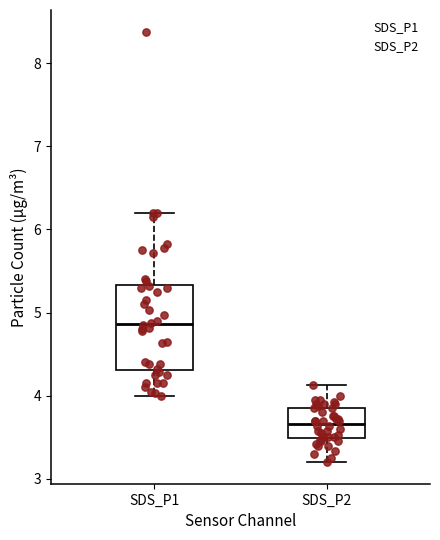

Reading left to right, transcribe this box plot: for each box, give where its median line is, the range the box spans, and where its two whiskers end, as read against the y-axis. The values are not printed on the chart, so give them approximately, as read against the axis.

SDS_P1: median 4.9, box 4.3 to 5.3, whiskers 4.0 to 6.2
SDS_P2: median 3.7, box 3.5 to 3.9, whiskers 3.2 to 4.1